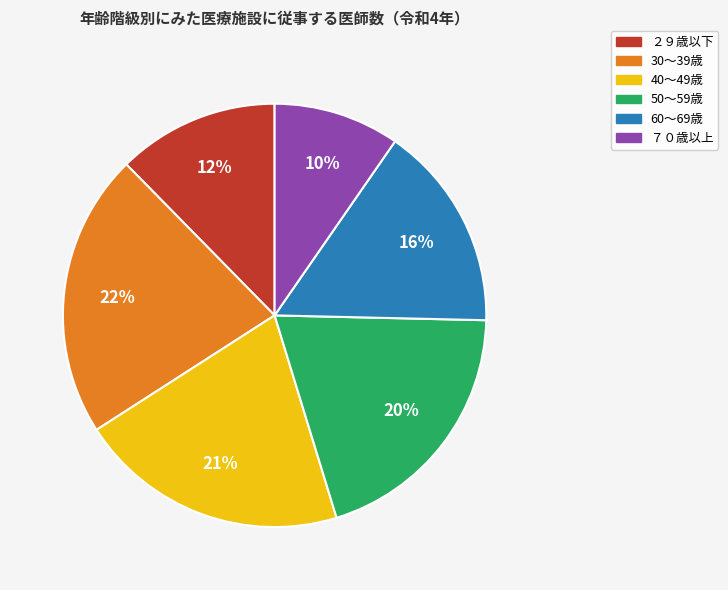

To the nearest percent, what is the difference between the ７０歳以上 and 30～39歳 slice percentages?

12%